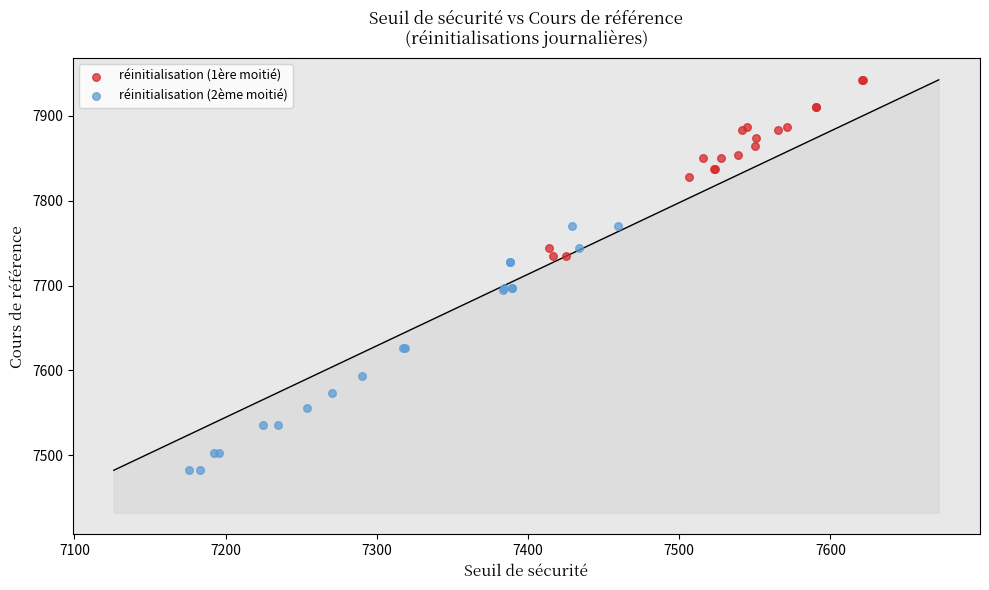

Which series reaches the minimum Y coordinate?

réinitialisation (2ème moitié)